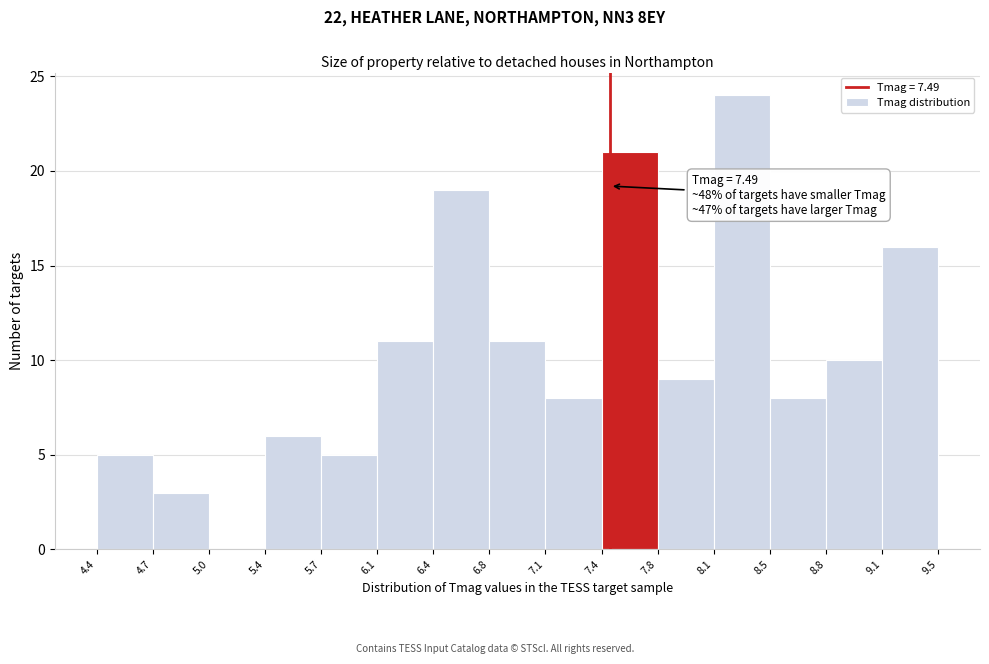

Which range on the x-axis has the tallest bar?

8.1 to 8.5